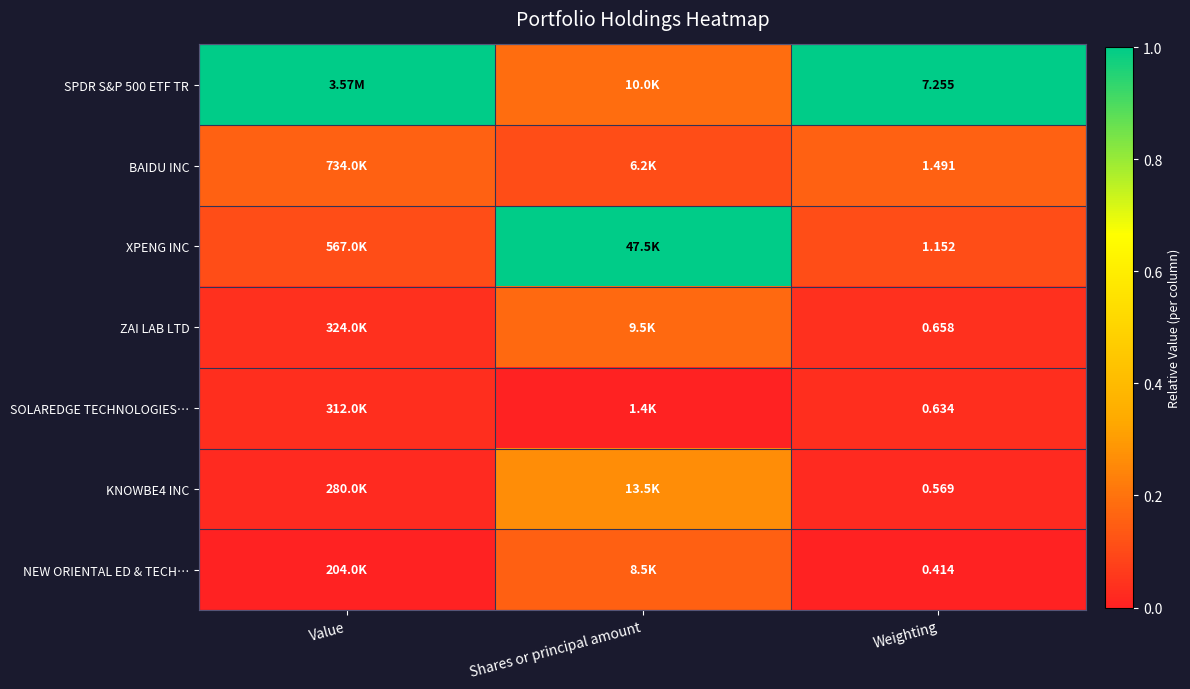

What is the spread (max minus min) of values at Weighting?

6.8